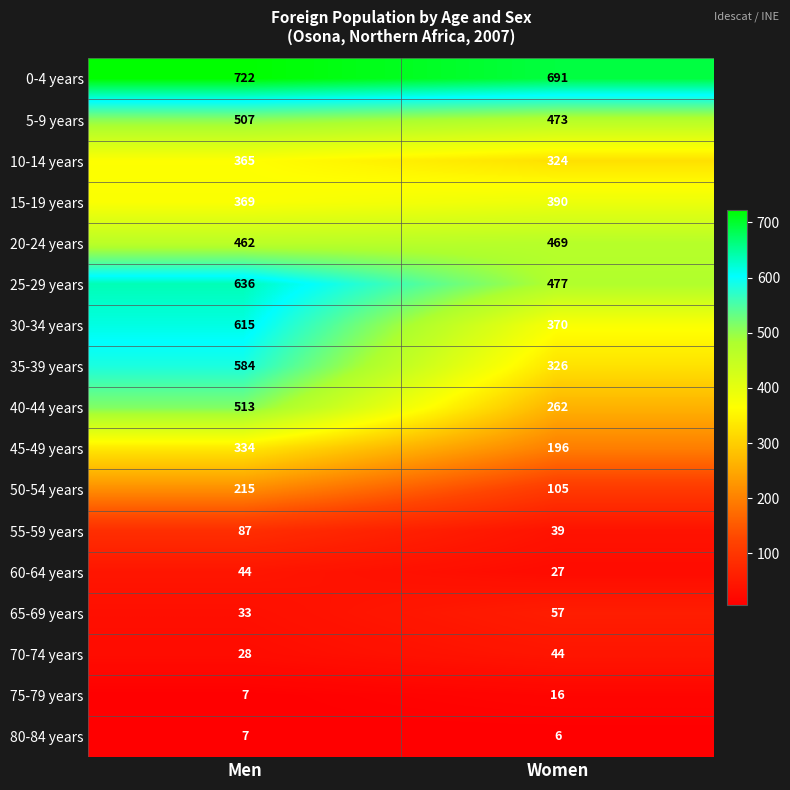

What is the difference between the highest and lowest values at Men?

715